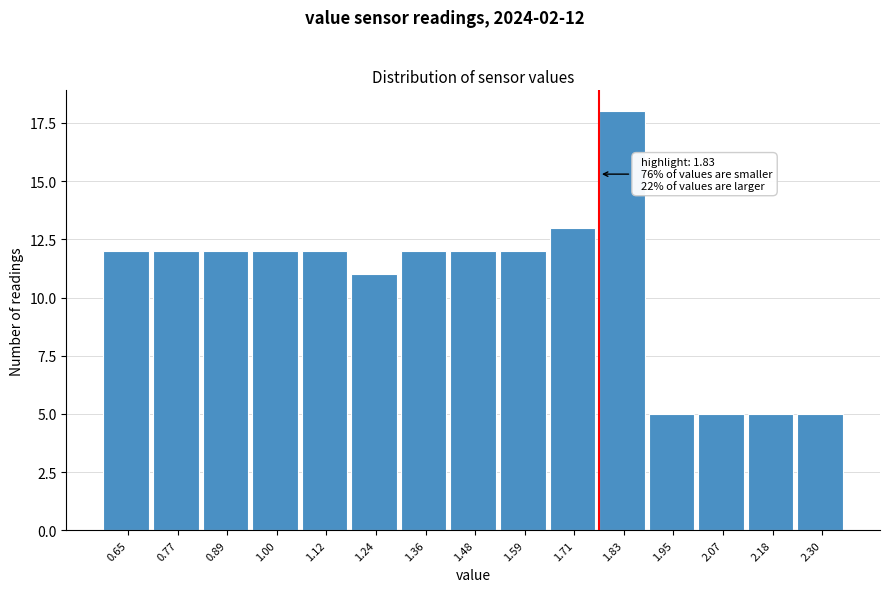

Reading left to right, list all the values displayed in this chart.

12	12	12	12	12	11	12	12	12	13	18	5	5	5	5